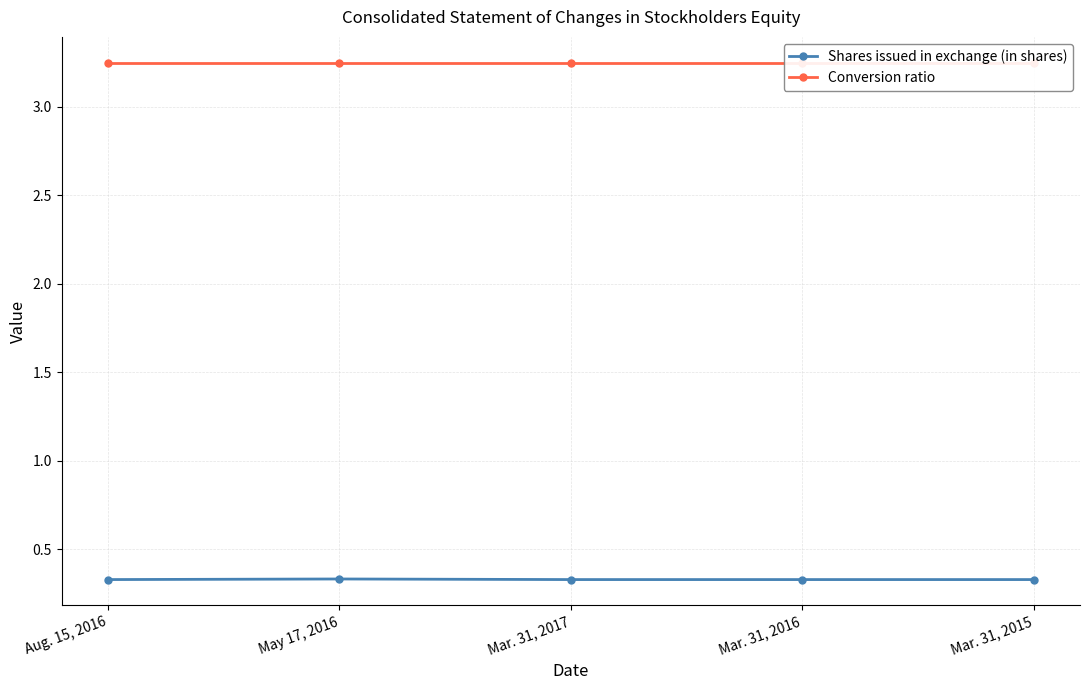

Reading left to right, list all the values displayed in this chart.

Shares issued in exchange (in shares): Aug. 15, 2016=0.3	May 17, 2016=0.3	Mar. 31, 2017=0.3	Mar. 31, 2016=0.3	Mar. 31, 2015=0.3
Conversion ratio: Aug. 15, 2016=3.2	May 17, 2016=3.2	Mar. 31, 2017=3.2	Mar. 31, 2016=3.2	Mar. 31, 2015=3.2